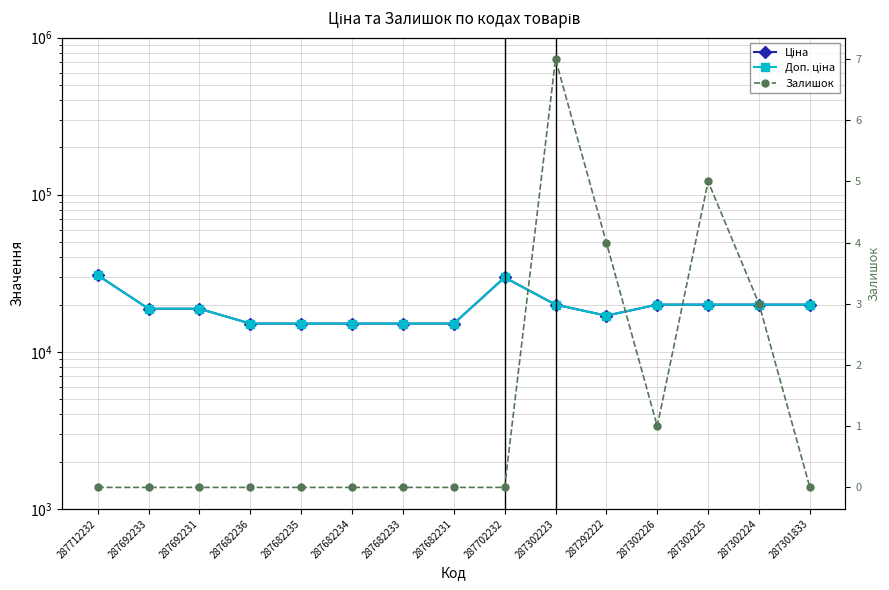

What position from the left is 287682233?

7